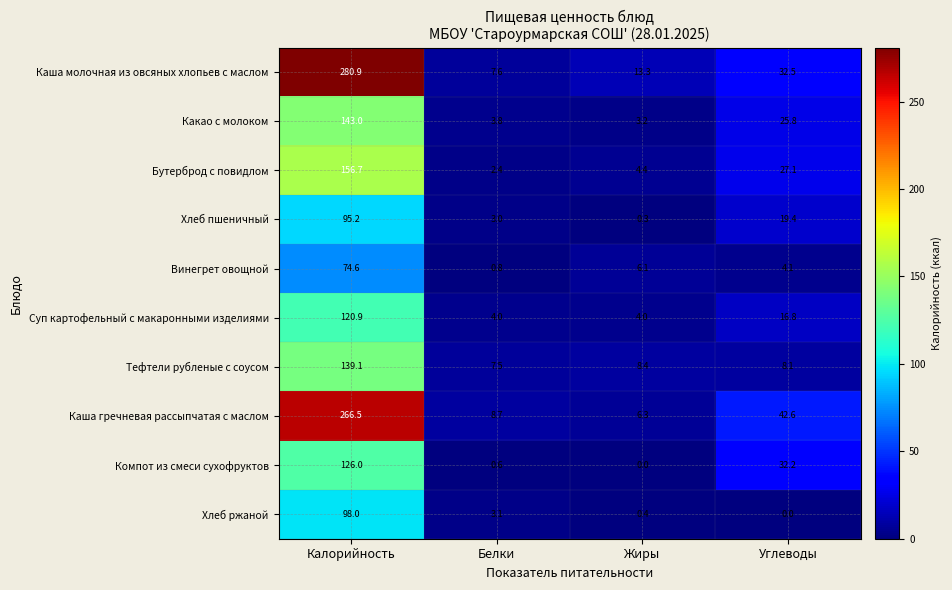

Rank the series at Калорийность from lowest to highest value.

Винегрет овощной, Хлеб пшеничный, Хлеб ржаной, Суп картофельный с макаронными изделиями, Компот из смеси сухофруктов, Тефтели рубленые с соусом, Какао с молоком, Бутерброд с повидлом, Каша гречневая рассыпчатая с маслом, Каша молочная из овсяных хлопьев с маслом